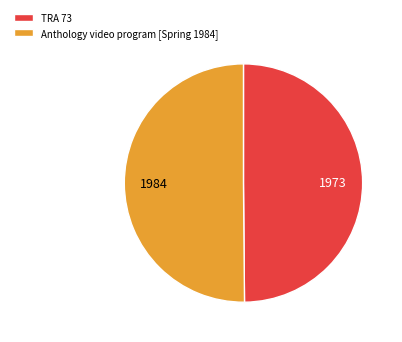

How many slices are in this pie chart?

2